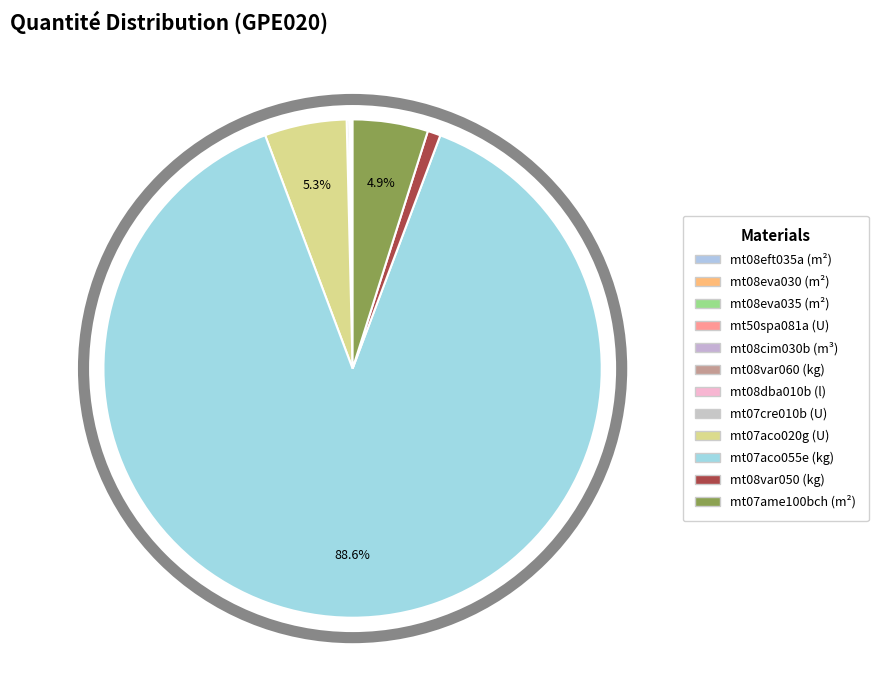

Do mt07ame100bch (m²) and mt08dba010b (l) together represent more than half of the pie?

No